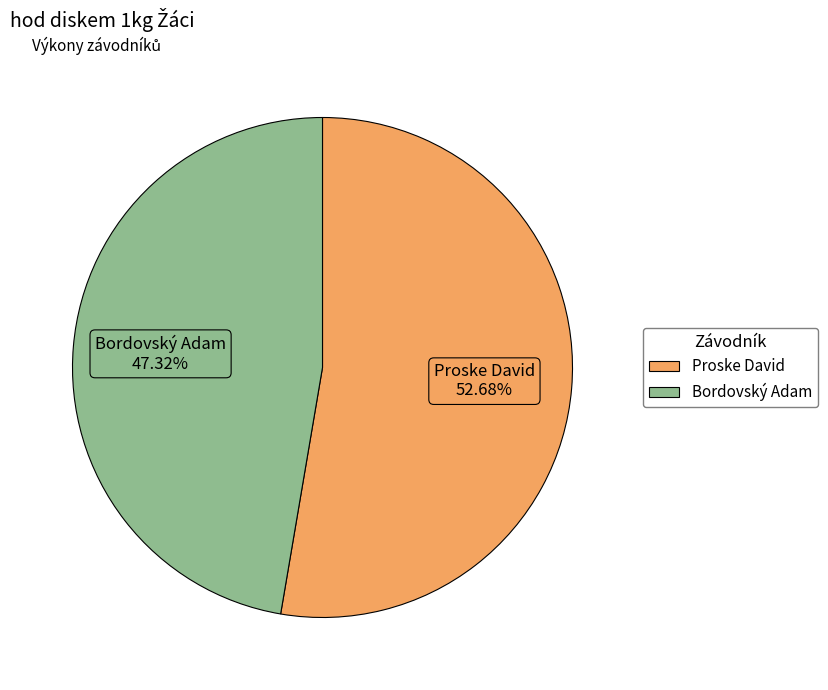

Which slice is the largest?

Proske David